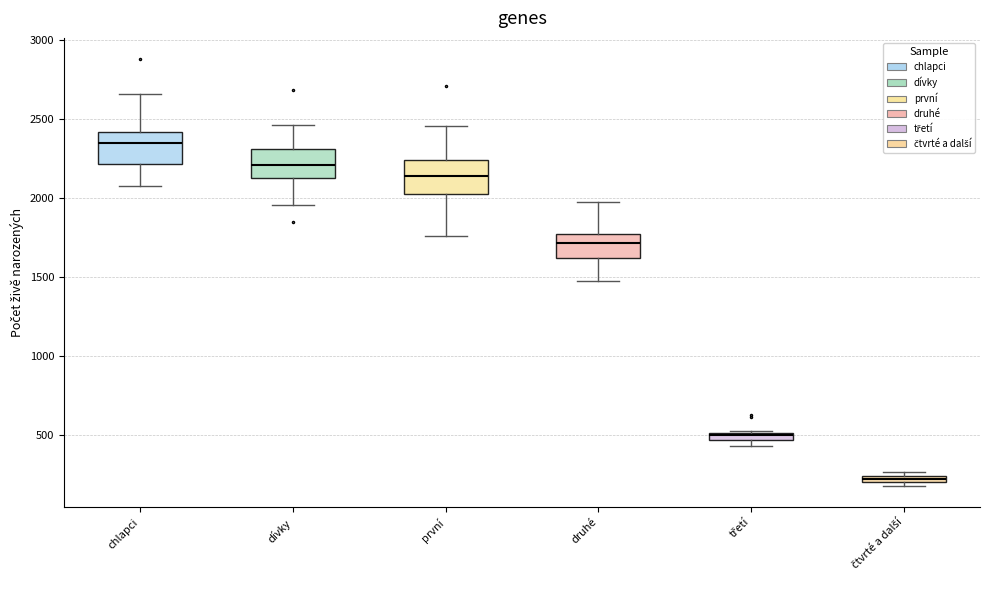

Which box's median line is the highest?

chlapci